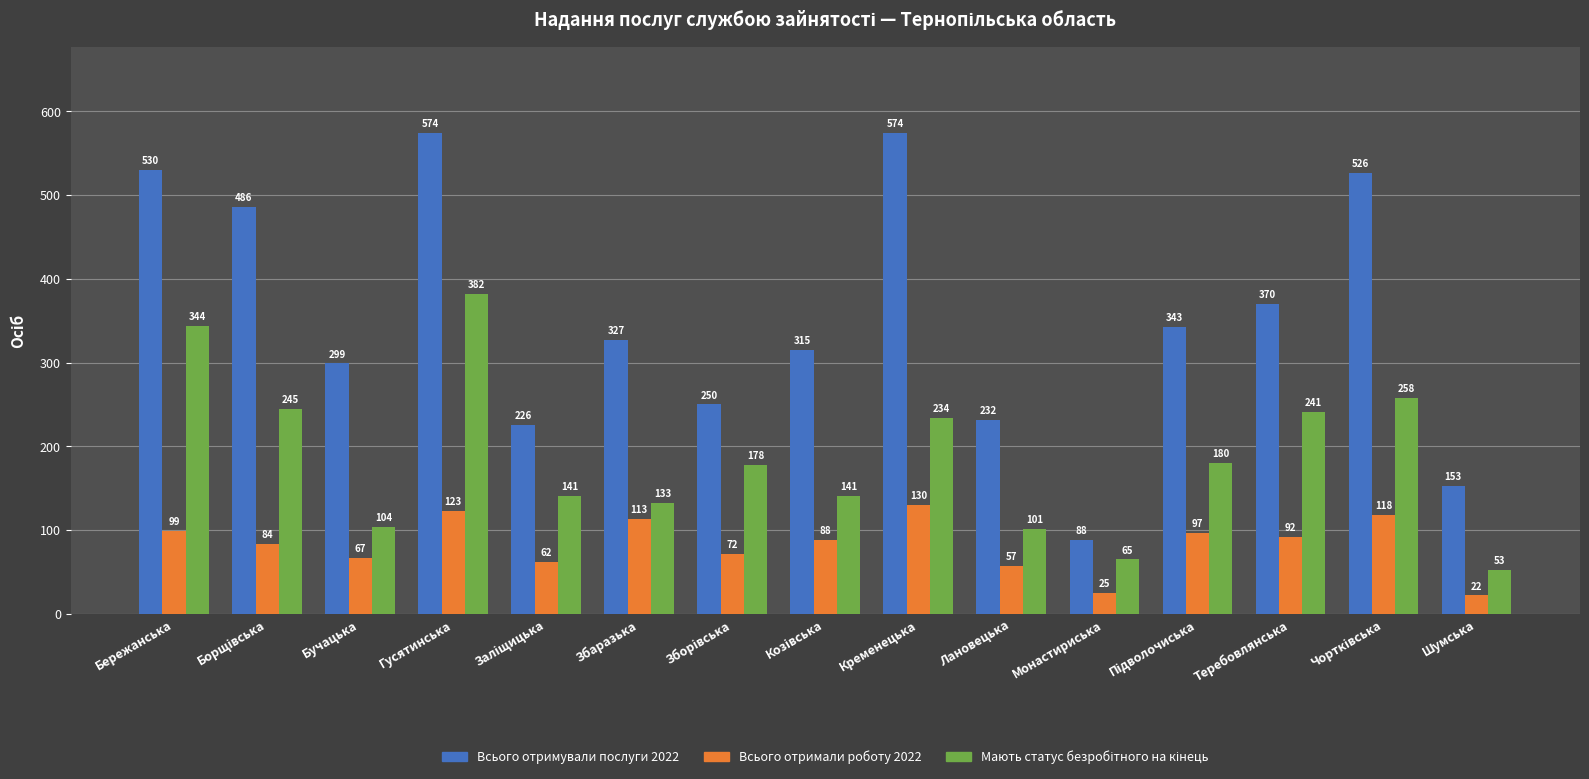

What is the average value of the Всього отримували послуги 2022 series?

353